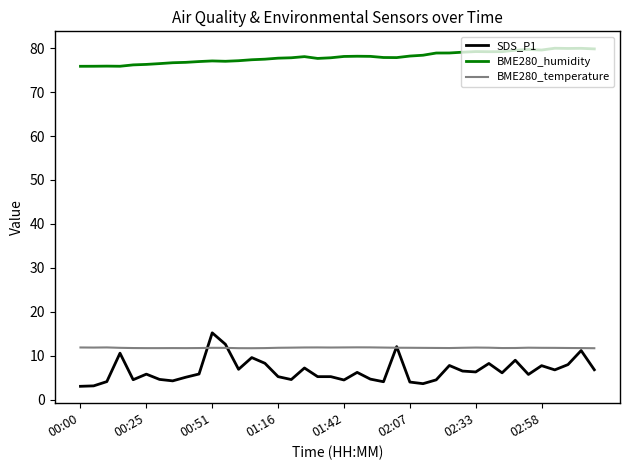

What is the smallest value displayed?

3.0